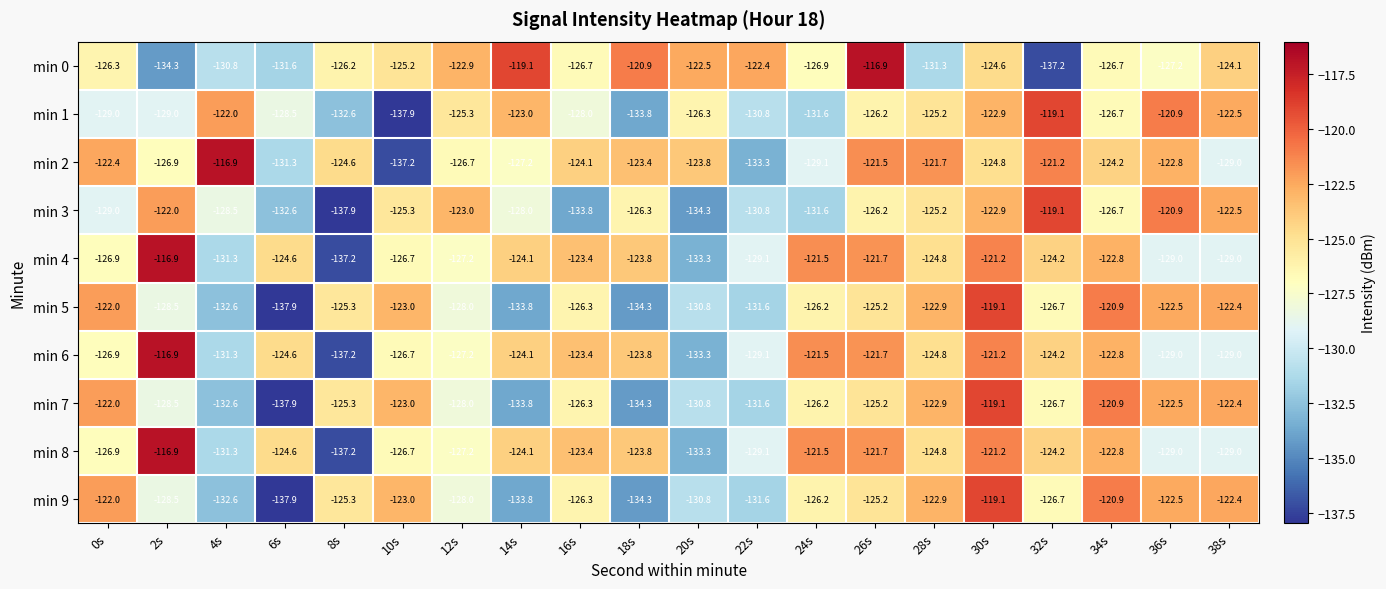

What is the sum of all min 1 values?

-2541.3